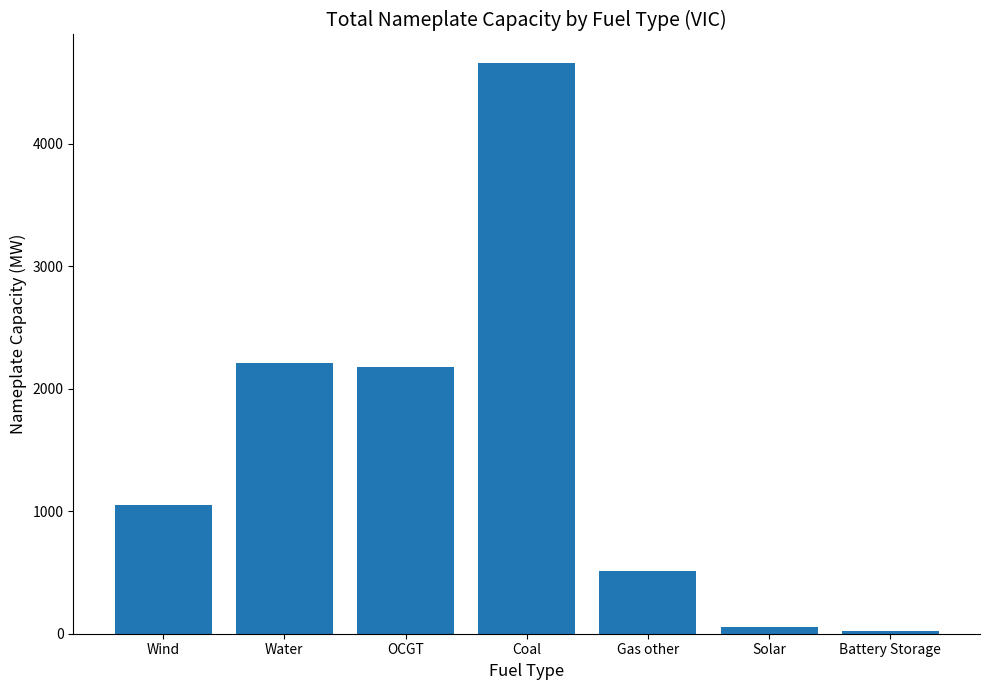

What is the greatest value displayed?

4660.0